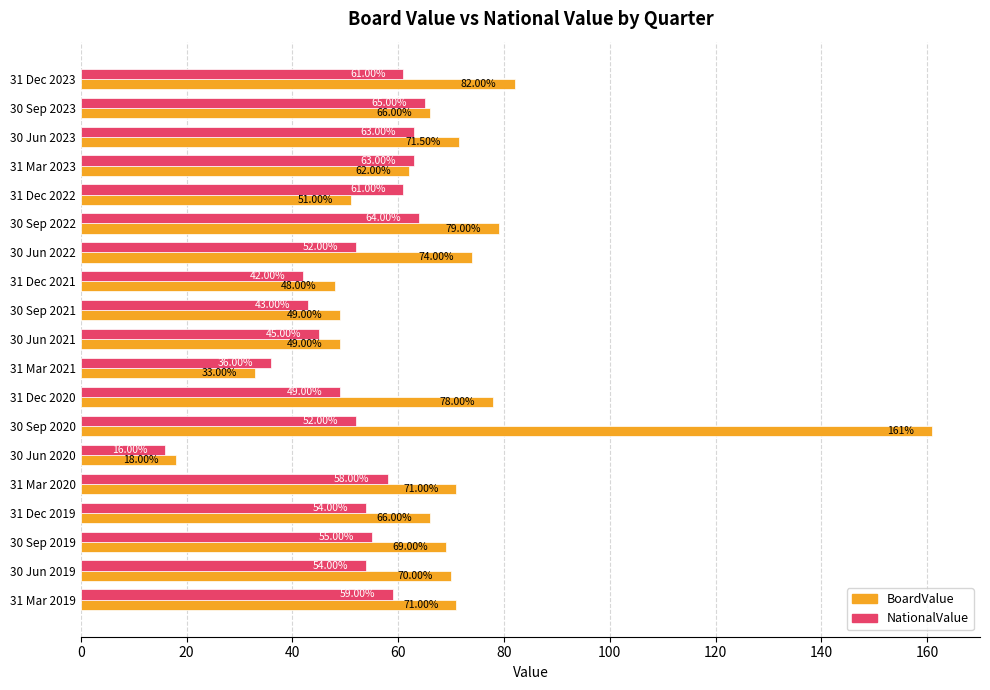

At how many categories does at least one series exceed 115?

1